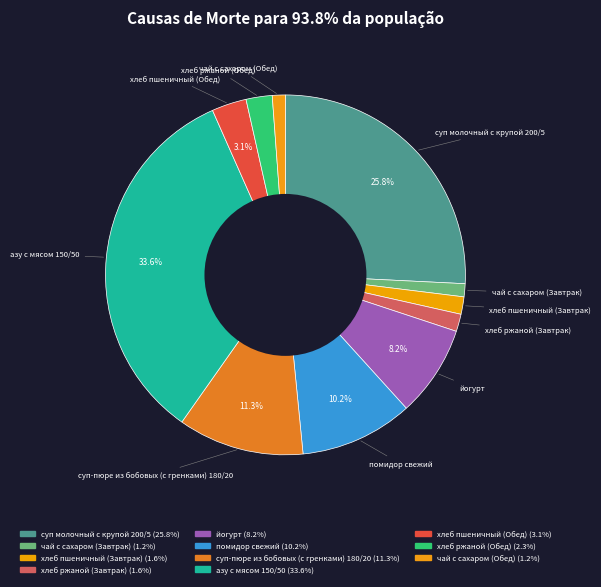

Does йогурт account for over 50% of the chart?

No